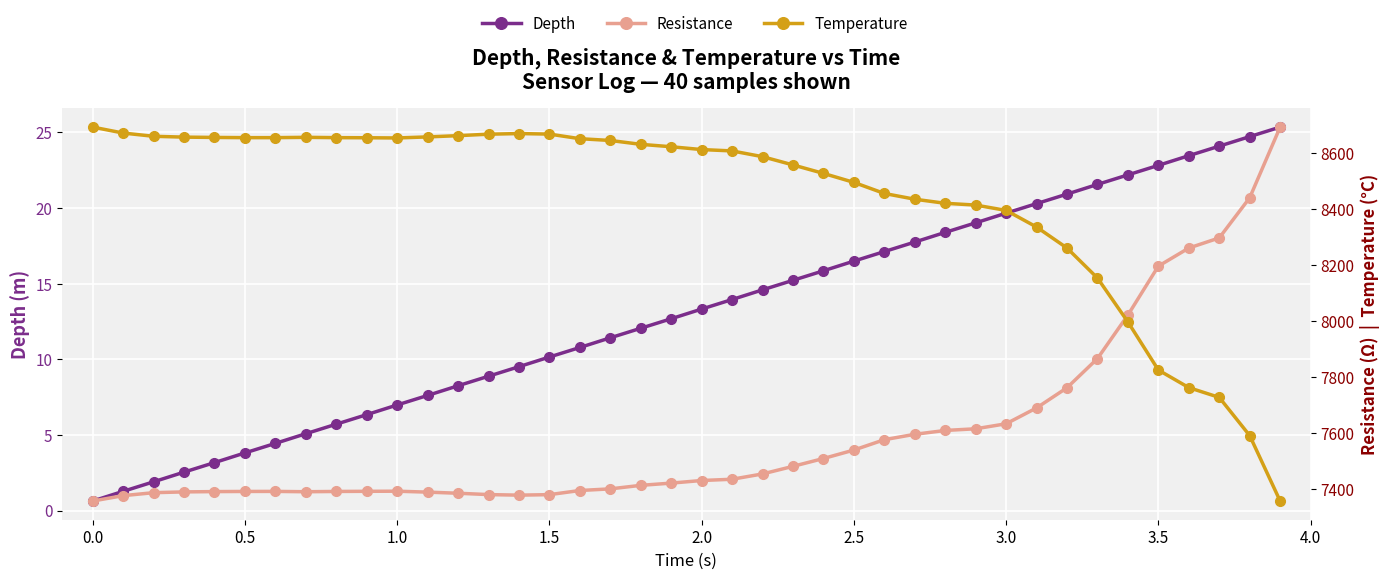

Reading left to right, transcribe all the data shown in this chart.

Depth: 0.6	1.3	1.9	2.5	3.2	3.8	4.4	5.1	5.7	6.3	7.0	7.6	8.2	8.9	9.5	10.2	10.8	11.4	12.1	12.7	13.3	13.9	14.6	15.2	15.8	16.5	17.1	17.8	18.4	19.0	19.7	20.3	20.9	21.6	22.2	22.8	23.5	24.1	24.7	25.4
Resistance: 7356.3	7375.5	7386.1	7388.9	7390.0	7390.5	7390.7	7389.5	7390.5	7391.0	7391.4	7388.1	7384.1	7379.3	7377.3	7379.1	7393.9	7399.7	7412.3	7420.3	7429.6	7434.1	7453.1	7480.2	7508.2	7538.4	7575.4	7594.7	7608.4	7614.4	7632.3	7688.9	7761.0	7865.3	8020.8	8195.4	8260.1	8296.3	8439.7	8692.2
Temperature: 16.4	16.4	16.3	16.3	16.3	16.3	16.3	16.3	16.3	16.3	16.3	16.3	16.3	16.3	16.4	16.3	16.3	16.3	16.3	16.2	16.2	16.2	16.1	16.1	16.0	15.9	15.8	15.7	15.7	15.7	15.6	15.5	15.3	15.0	14.6	14.1	13.9	13.8	13.5	12.8